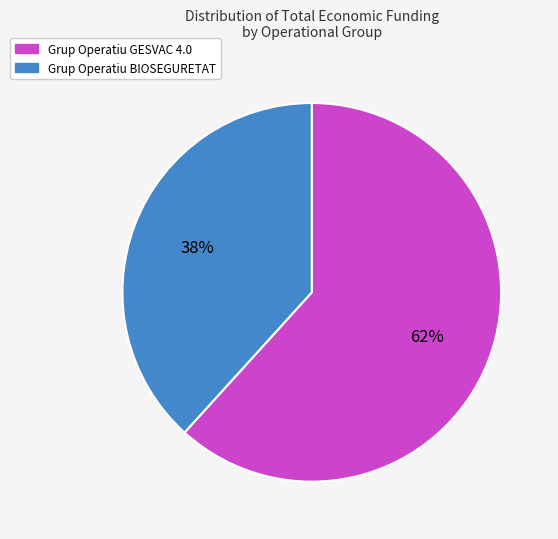

Which category accounts for the majority?

Grup Operatiu GESVAC 4.0